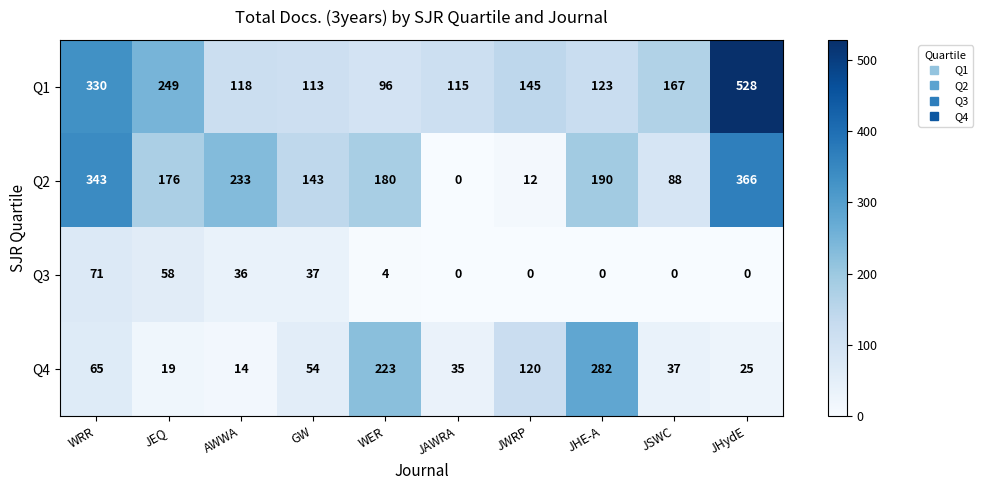

At which label is Q4 closest to 148?

JWRP